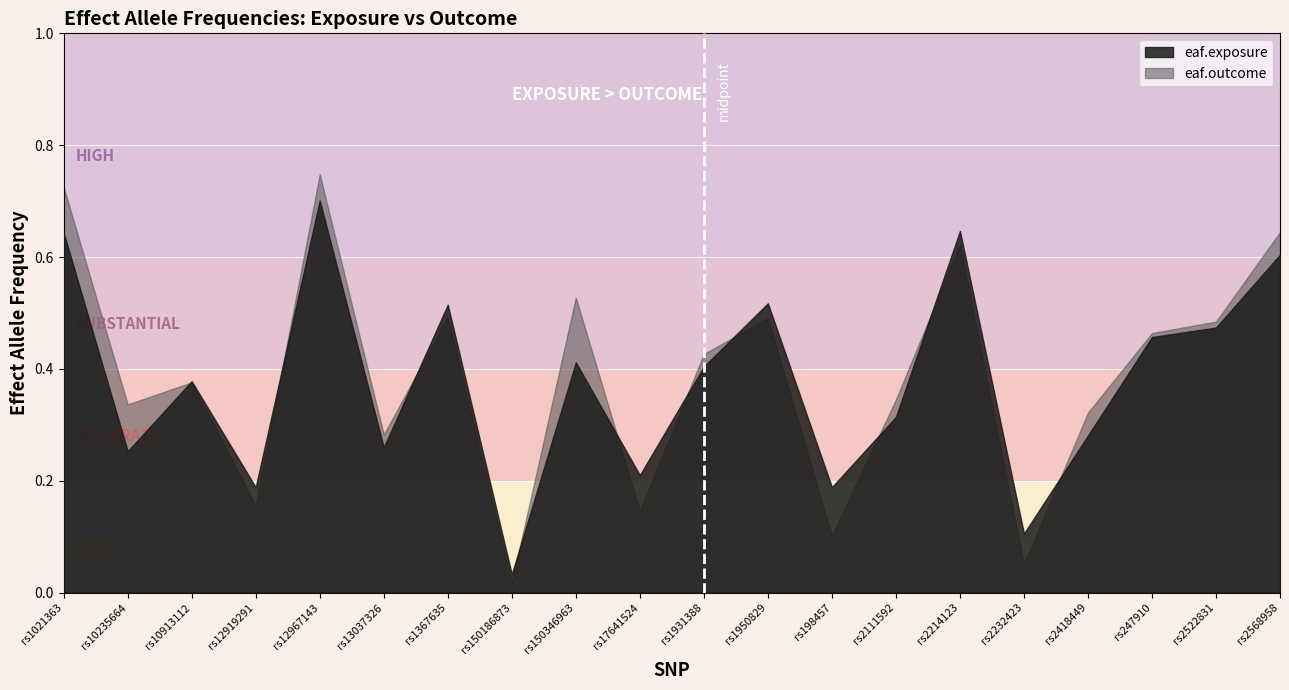

What position from the left is rs1950829?

12